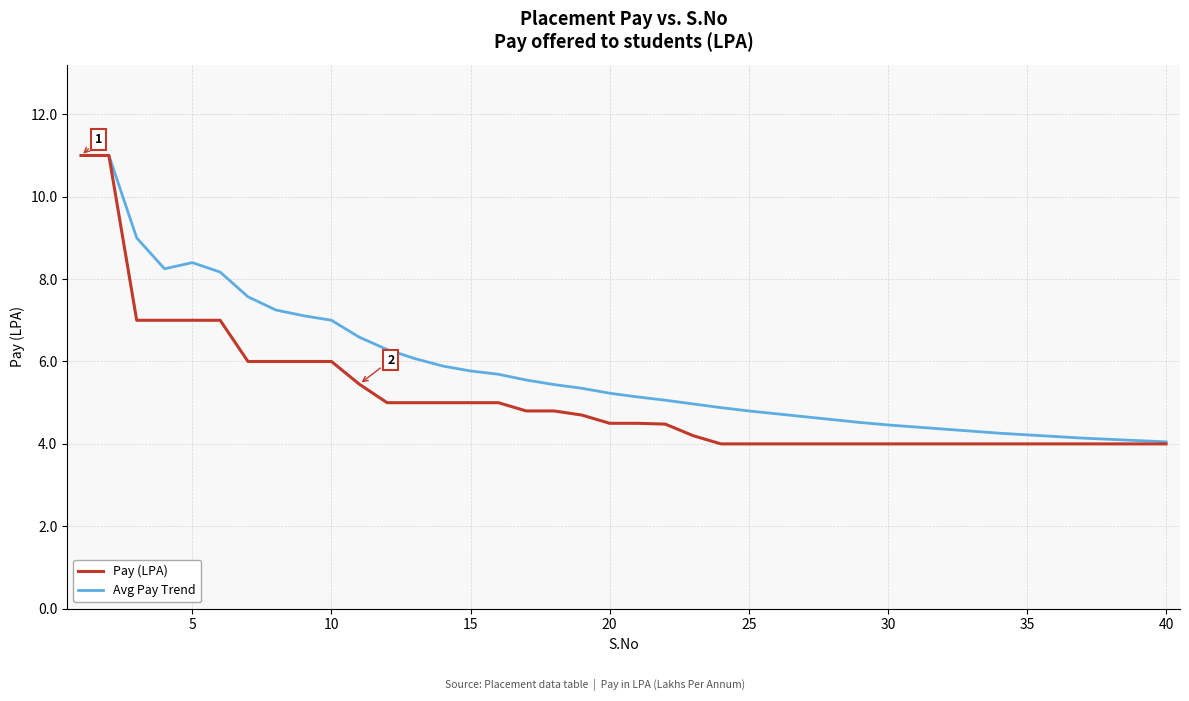

Does the chart display data point markers on the line(s)?

No